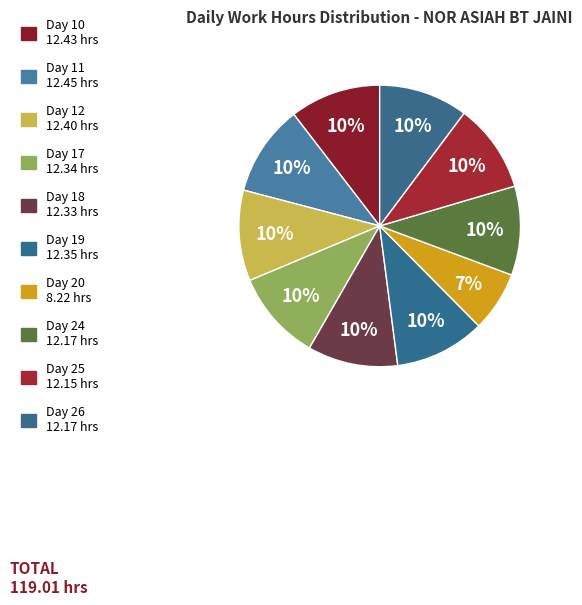

How many segments does this pie chart have?

10